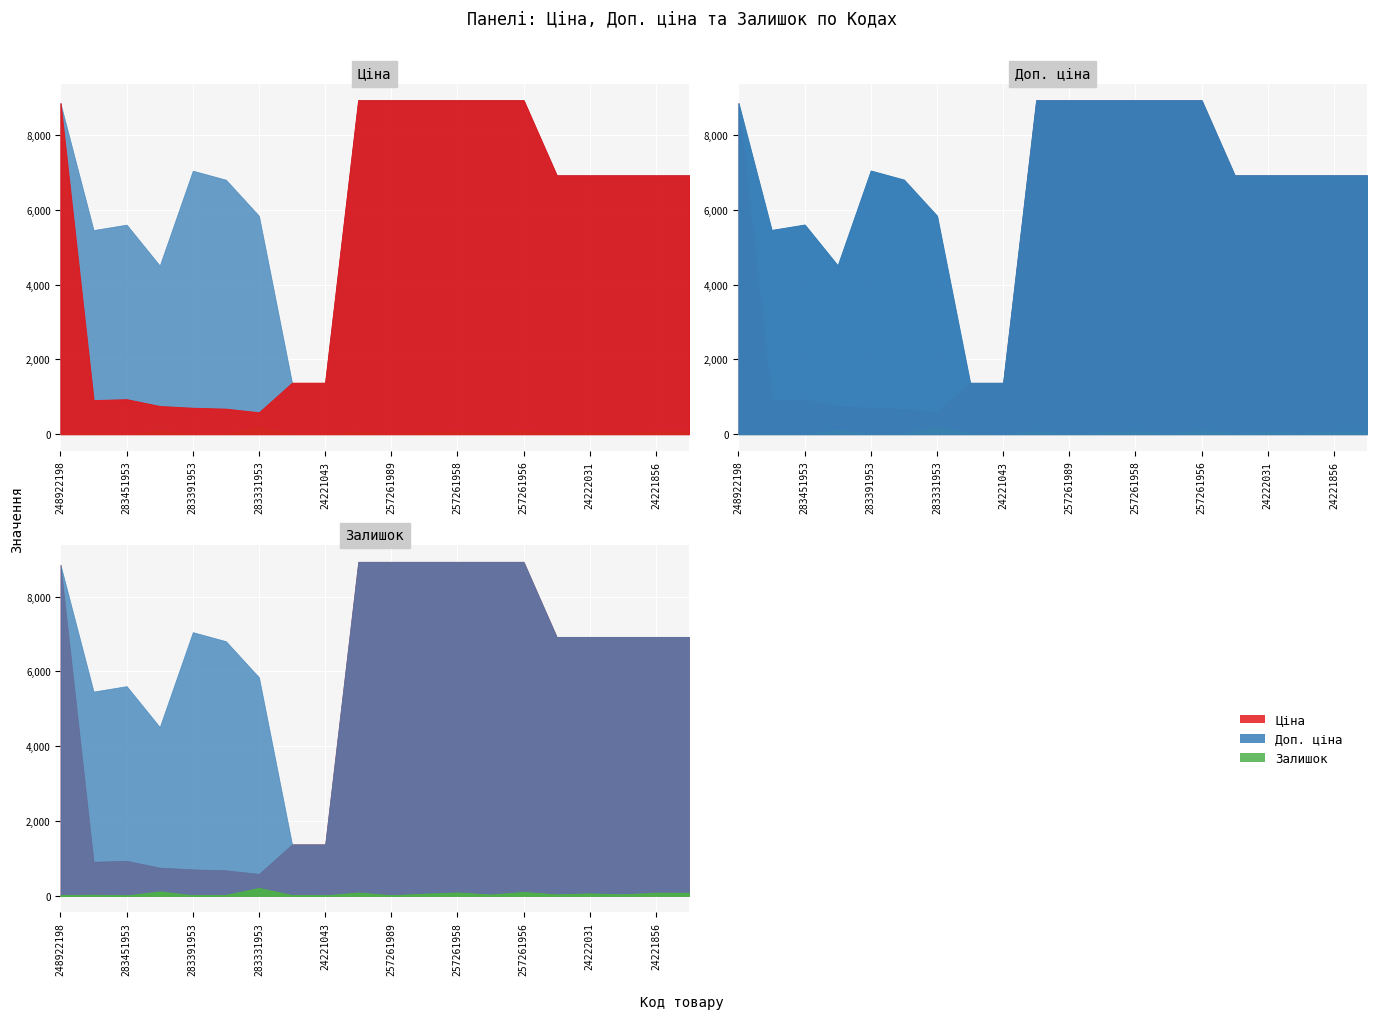

Reading left to right, extract all data points from this chart.

Ціна: 8856.7	910.4	934.5	752.2	705.1	681.0	584.4	1375.4	1375.4	8934.1	8934.1	8934.1	8934.1	8934.1	8934.1	6925.7	6925.7	6925.7	6925.7	6925.7
Доп. ціна: 8856.7	5462.3	5607.2	4513.3	7051.3	6809.8	5843.9	1375.0	1375.0	8934.1	8934.1	8934.1	8934.1	8934.1	8934.1	6925.7	6925.7	6925.7	6925.7	6925.7
Залишок: 11.0	24.0	2.0	113.0	8.0	19.0	204.0	16.0	4.0	82.0	9.0	51.0	83.0	28.0	97.0	32.0	58.0	34.0	78.0	75.0